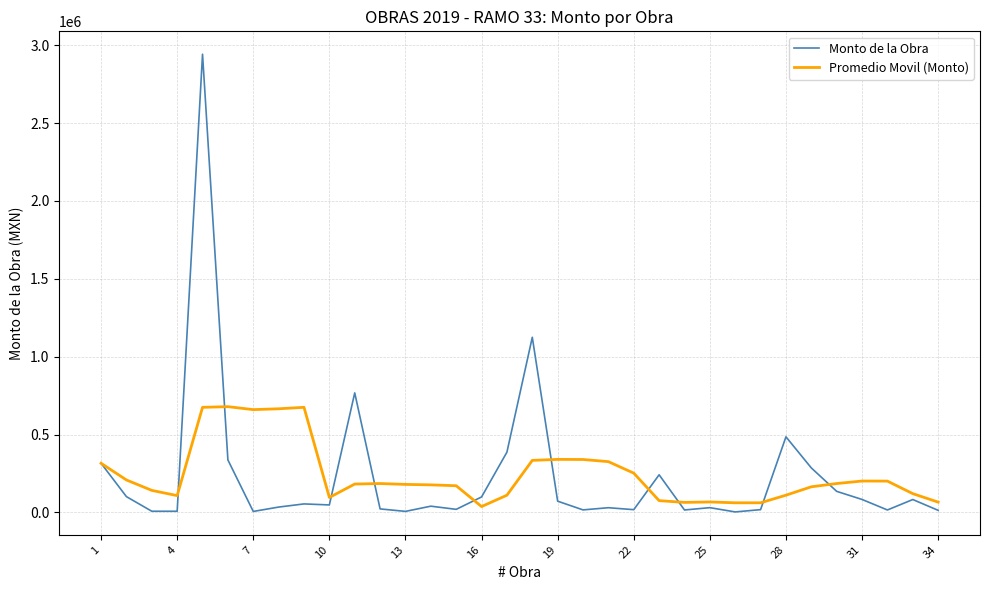

List the series in order of their peak value, lowest first.

Promedio Movil (Monto), Monto de la Obra